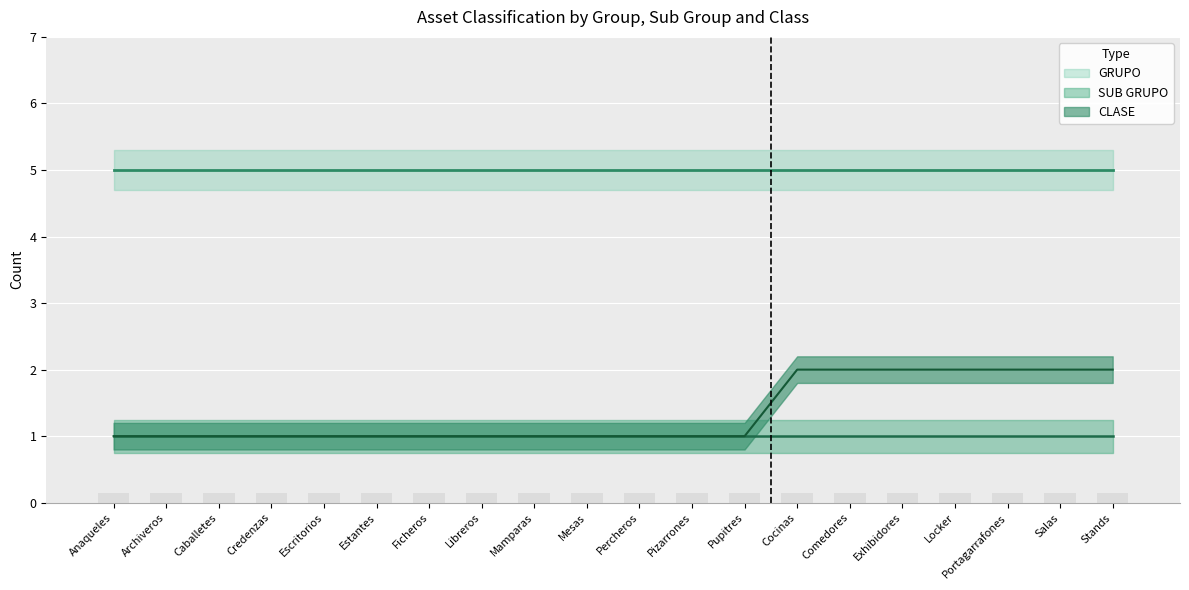

Rank the series at Mamparas from lowest to highest value.

SUB GRUPO, CLASE, GRUPO